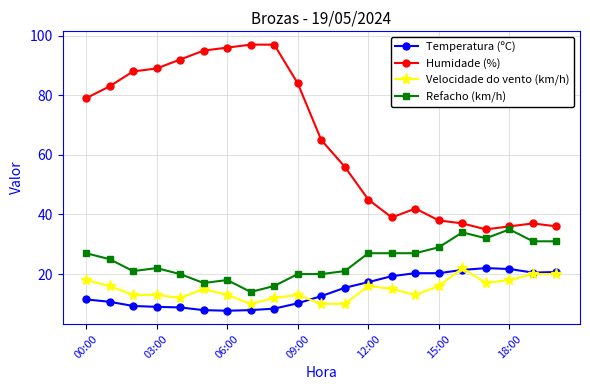

Which series has the largest total across all categories?

Humidade (%)